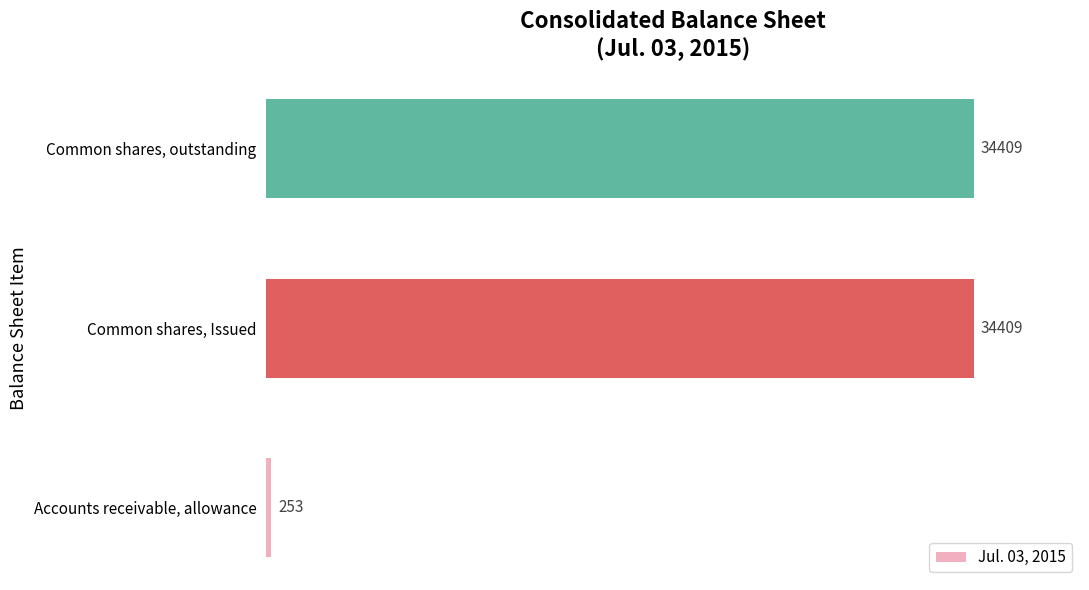

The value at Common shares, Issued is 34409. True or false?

True